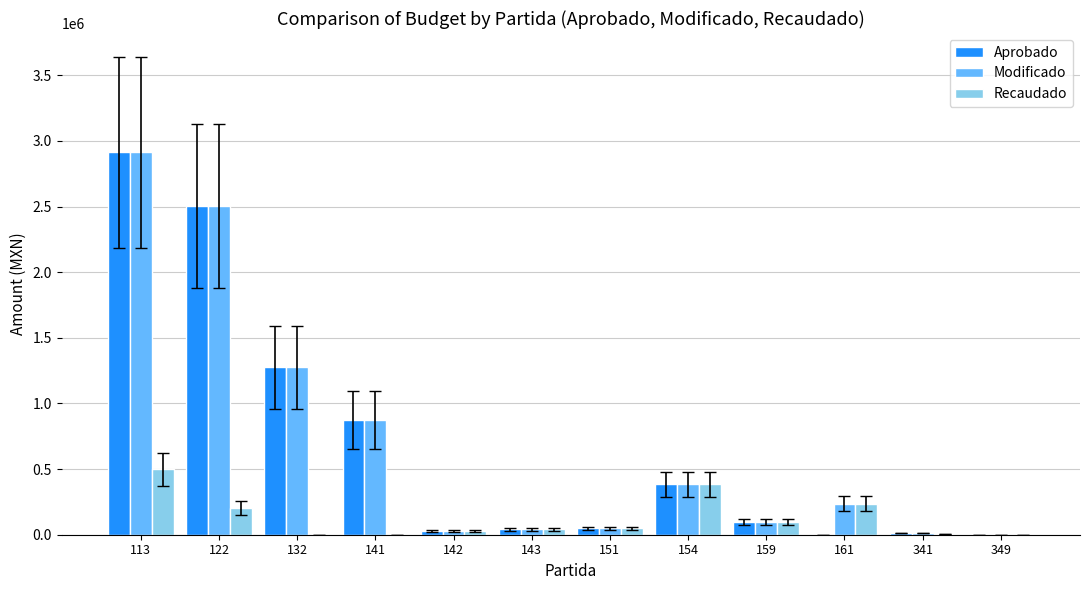

The value of Modificado at 141 is 875500.0. True or false?

True